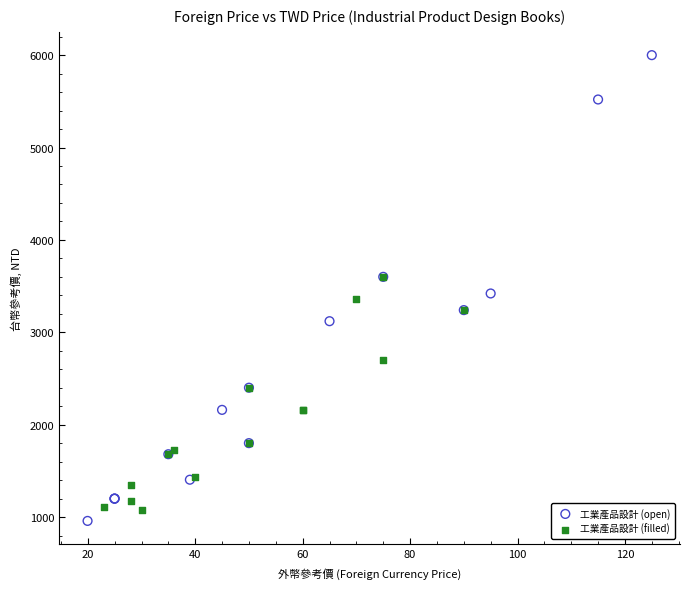

Which series reaches the maximum Y coordinate?

工業產品設計 (open)